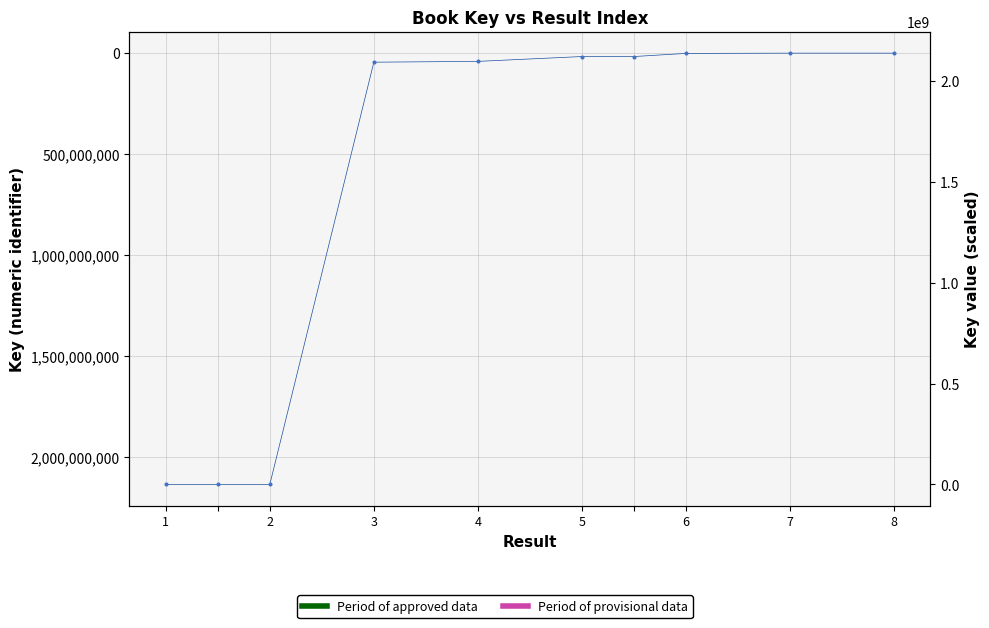

What is the ratio of the value at 4 to the value at 7?

5318.2